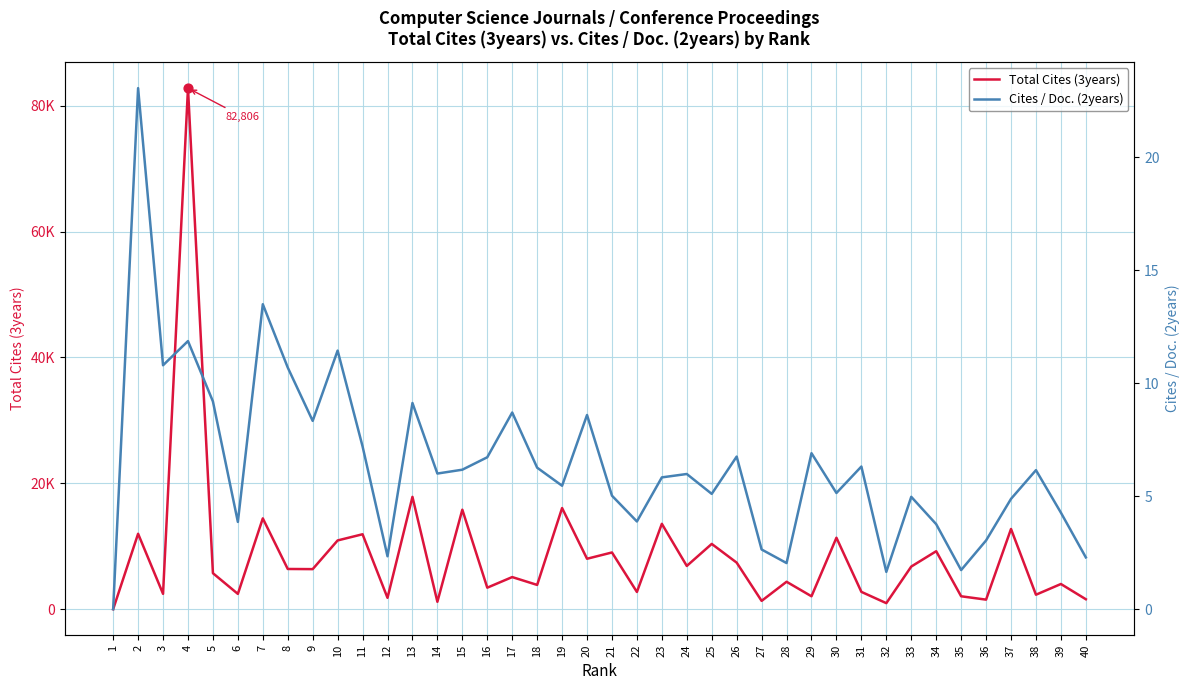

Which series contains the lowest Y value?

Total Cites (3years)